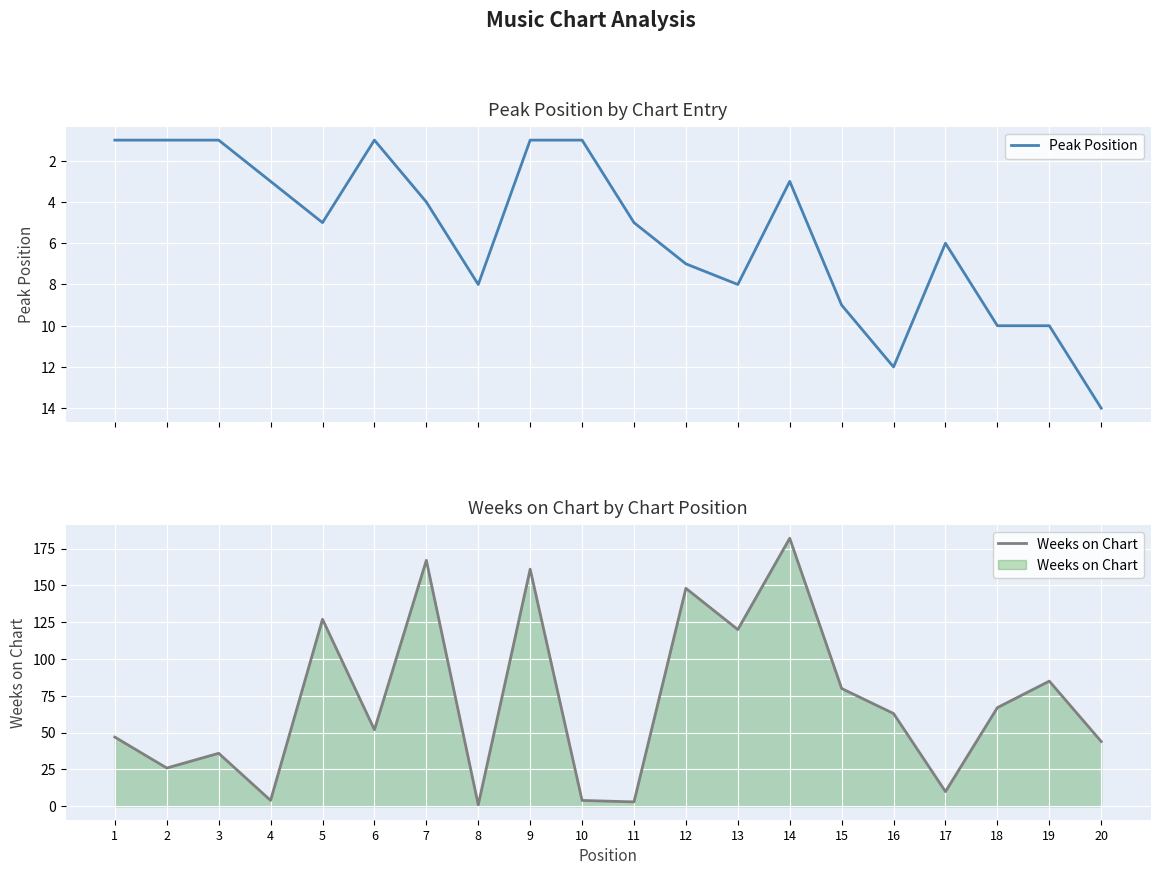

Reading left to right, what are all the values shown in this chart?

Peak Position: 1	1	1	3	5	1	4	8	1	1	5	7	8	3	9	12	6	10	10	14
Weeks on Chart: 47	26	36	4	127	52	167	1	161	4	3	148	120	182	80	63	10	67	85	44